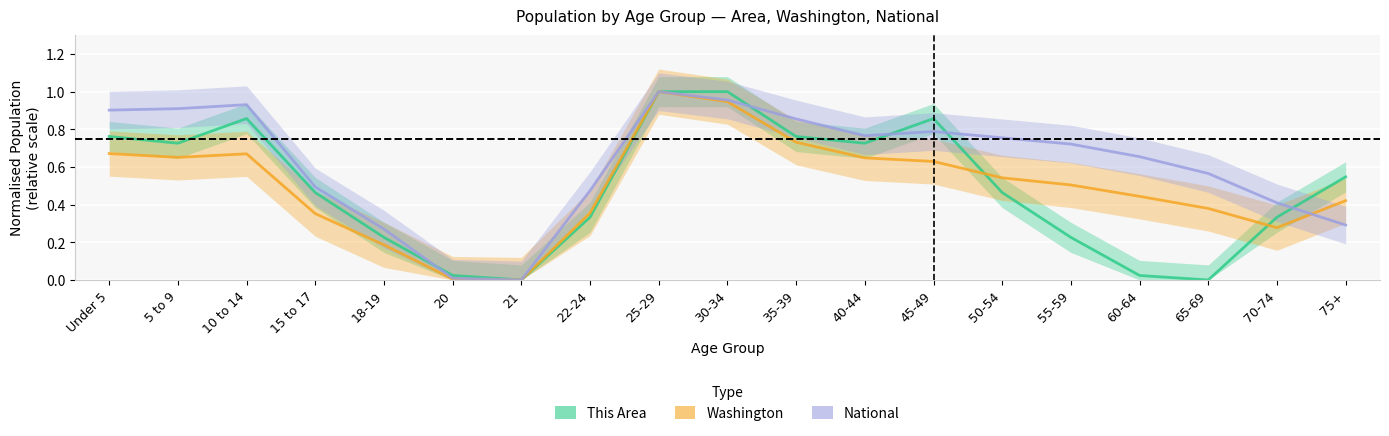

Which series has the largest total across all categories?

National